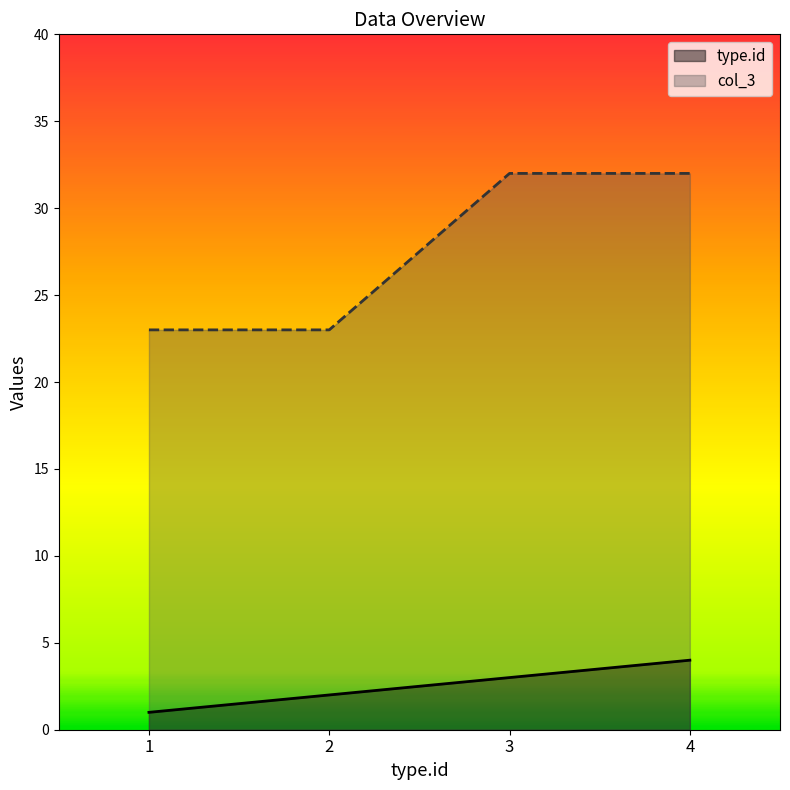

Read the type.id value at 4.

4